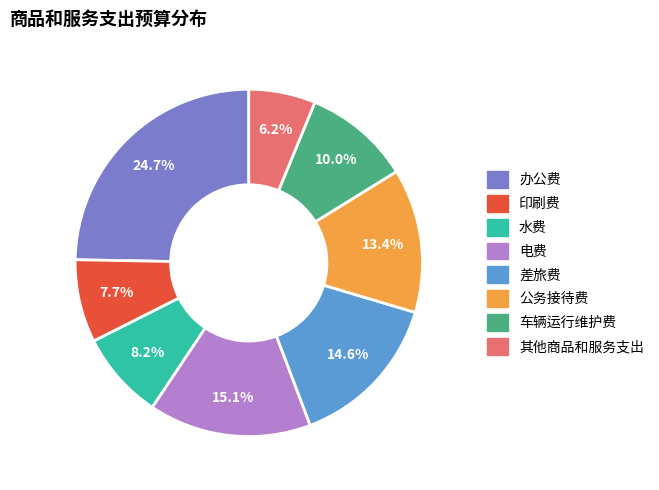

Is there a majority slice in this chart?

No